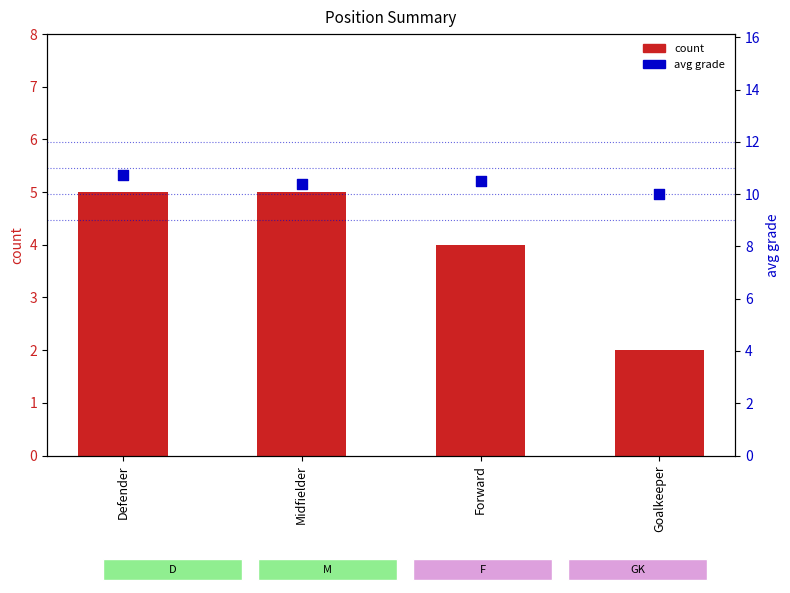

What are all the series names shown in the legend?

count, avg grade